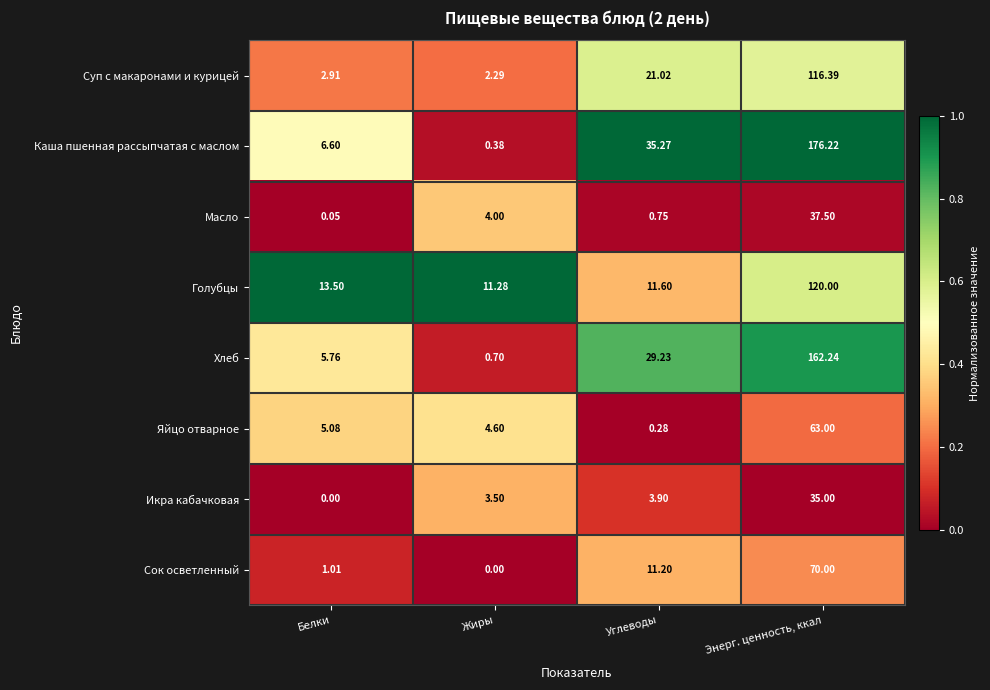

List the series in order of their peak value, highest first.

Каша пшенная рассыпчатая с маслом, Хлеб, Голубцы, Суп с макаронами и курицей, Сок осветленный, Яйцо отварное, Масло, Икра кабачковая